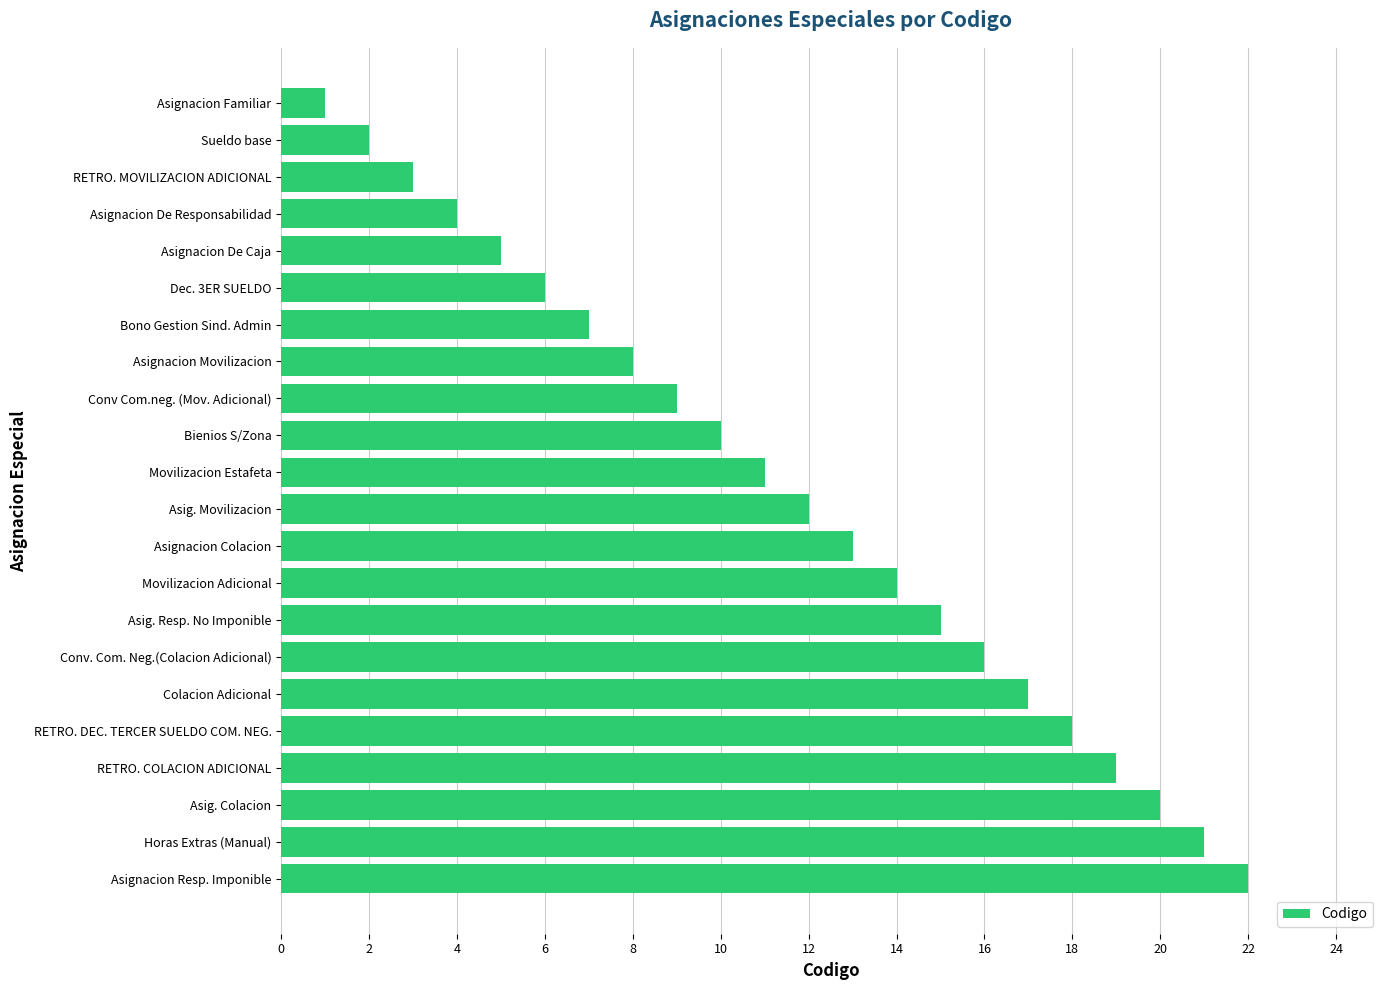

Rank the categories by value from highest to lowest.

Asignacion Resp. Imponible, Horas Extras (Manual), Asig. Colacion, RETRO. COLACION ADICIONAL, RETRO. DEC. TERCER SUELDO COM. NEG., Colacion Adicional, Conv. Com. Neg.(Colacion Adicional), Asig. Resp. No Imponible, Movilizacion Adicional, Asignacion Colacion, Asig. Movilizacion, Movilizacion Estafeta, Bienios S/Zona, Conv Com.neg. (Mov. Adicional), Asignacion Movilizacion, Bono Gestion Sind. Admin, Dec. 3ER SUELDO, Asignacion De Caja, Asignacion De Responsabilidad, RETRO. MOVILIZACION ADICIONAL, Sueldo base, Asignacion Familiar